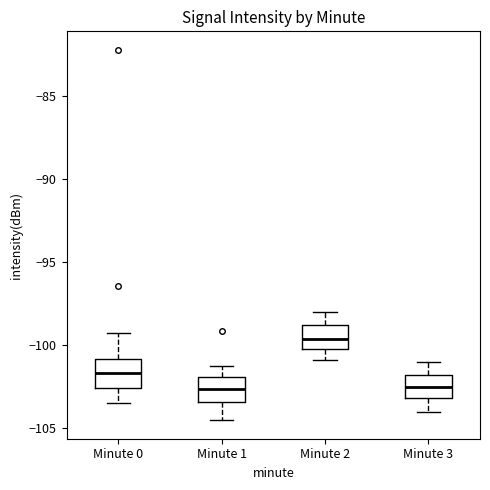

Where does the lower whisker of the box for Minute 2 end on the y-axis? The values are not printed on the chart, so give them approximately, as read against the axis.

-101.0